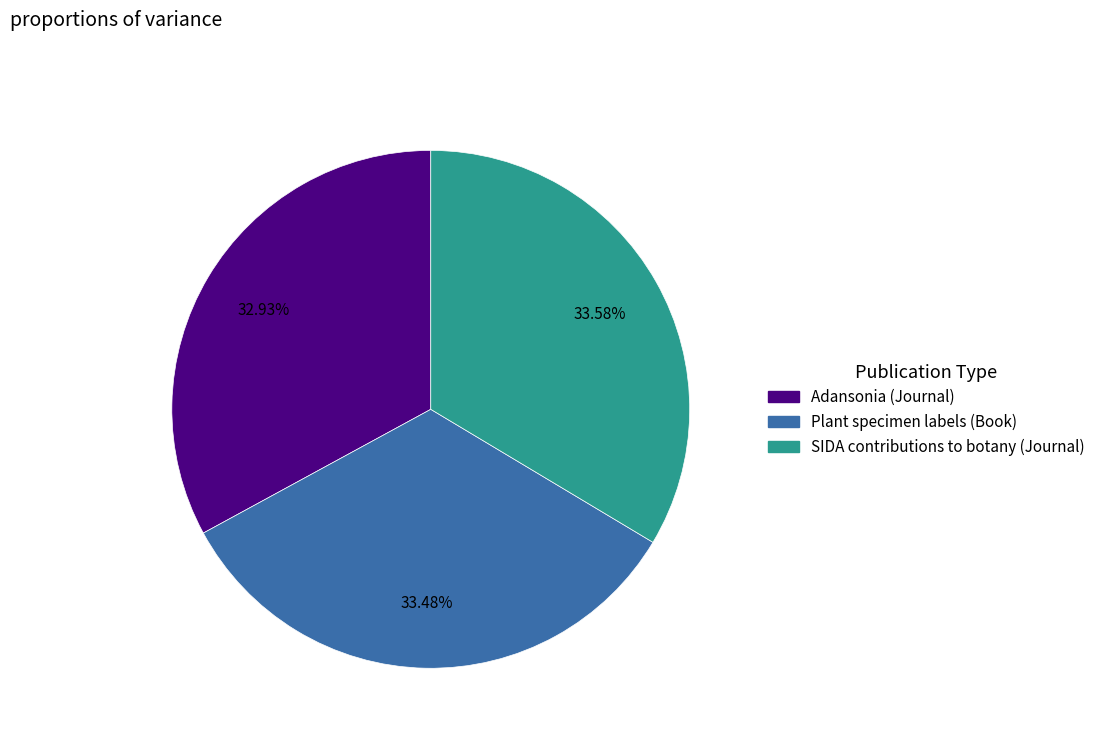

To the nearest percent, what is the combined percentage of Plant specimen labels (Book) and Adansonia (Journal)?

66%